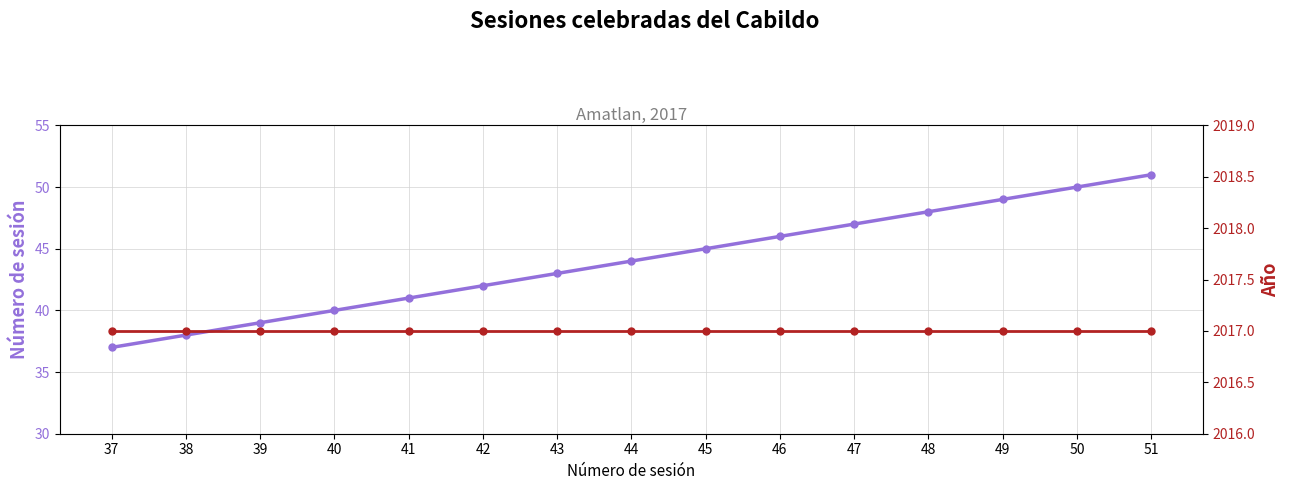

Reading left to right, list all the values displayed in this chart.

Número de sesión: 37=37	38=38	39=39	40=40	41=41	42=42	43=43	44=44	45=45	46=46	47=47	48=48	49=49	50=50	51=51
Año: 37=2017	38=2017	39=2017	40=2017	41=2017	42=2017	43=2017	44=2017	45=2017	46=2017	47=2017	48=2017	49=2017	50=2017	51=2017